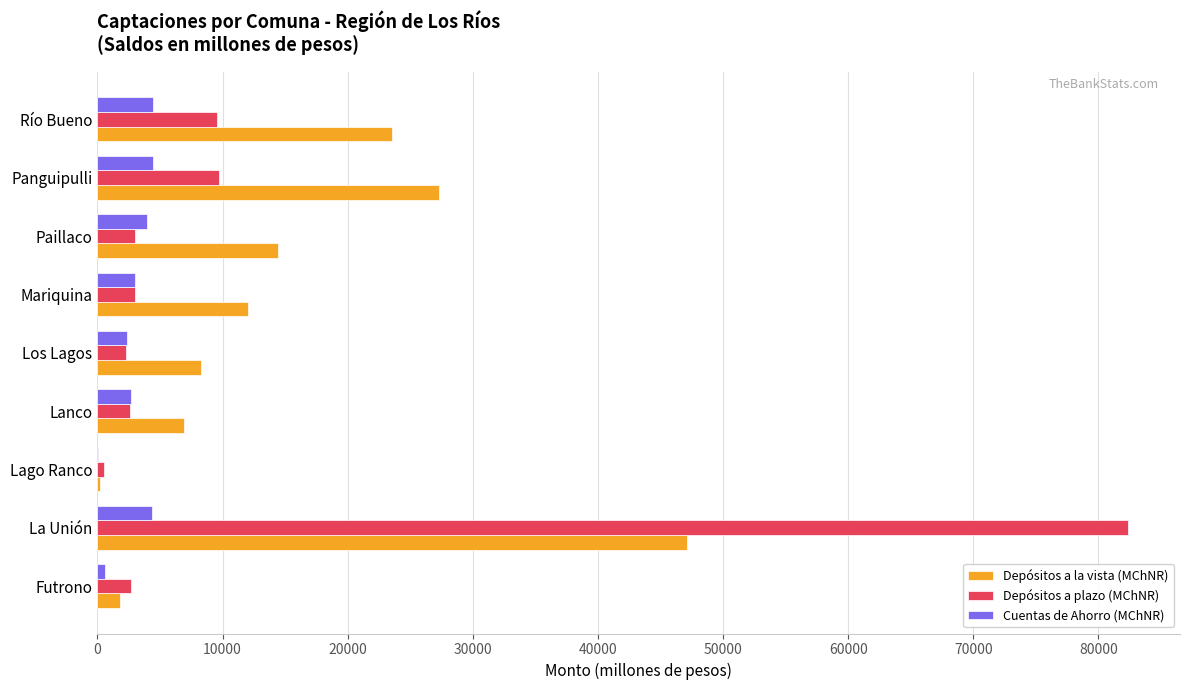

What is the sum of the Depósitos a la vista (MChNR) values at Panguipulli and Paillaco?

41733.7